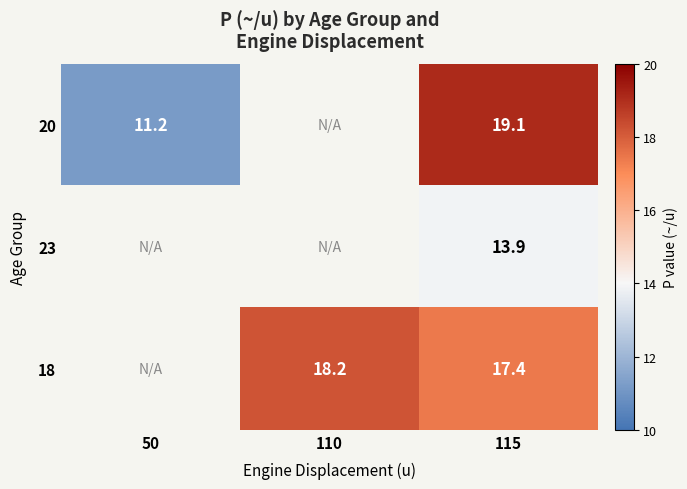

Rank the series at 115 from lowest to highest value.

23, 18, 20